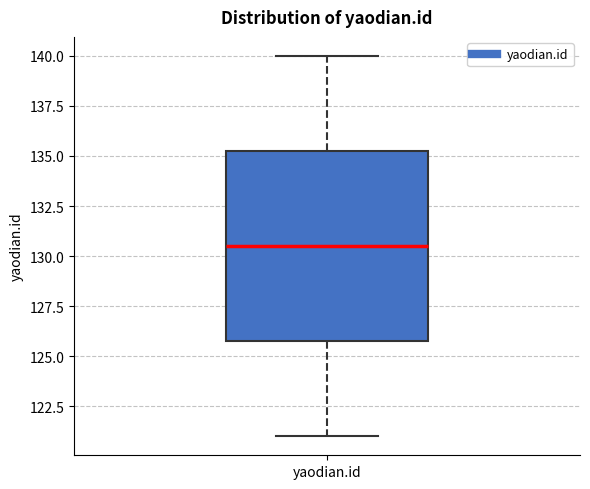

Transcribe this box plot: give where the median line is, the range the box spans, and where the two whiskers end, as read against the y-axis. The values are not printed on the chart, so give them approximately, as read against the axis.

median 130.5, box 126.0 to 135.5, whiskers 121.0 to 140.0